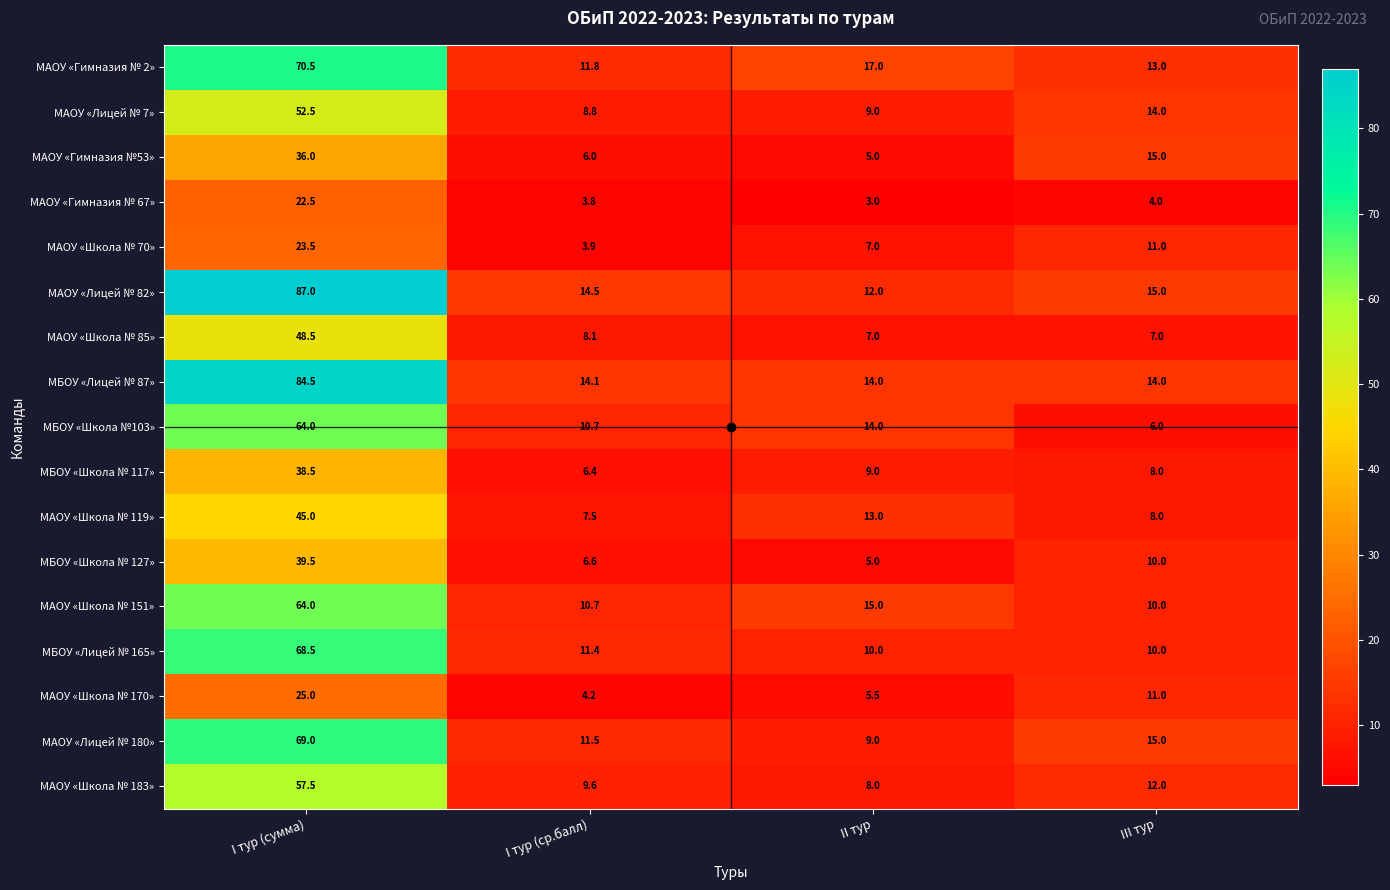

Rank the categories by МАОУ «Лицей № 180» value from highest to lowest.

I тур (сумма), III тур, I тур (ср.балл), II тур